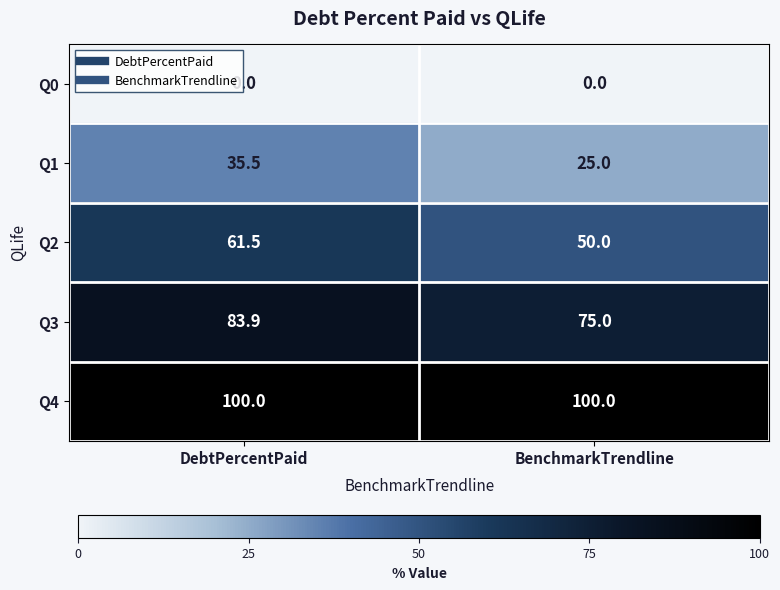

List the series in order of their peak value, highest first.

Q4, Q3, Q2, Q1, Q0